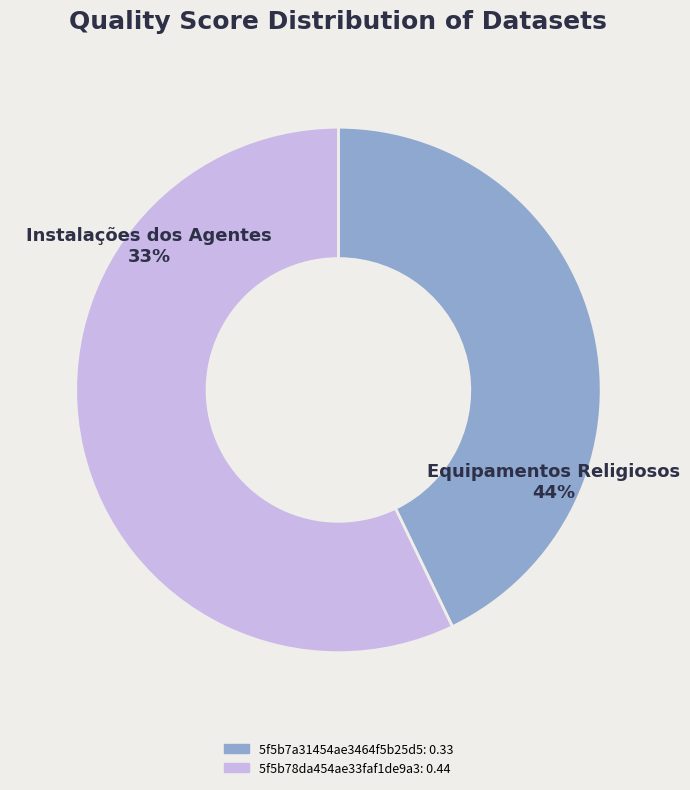

What is the change in value from 5f5b7a31454ae3464f5b25d5 to 5f5b78da454ae33faf1de9a3?

+0.1